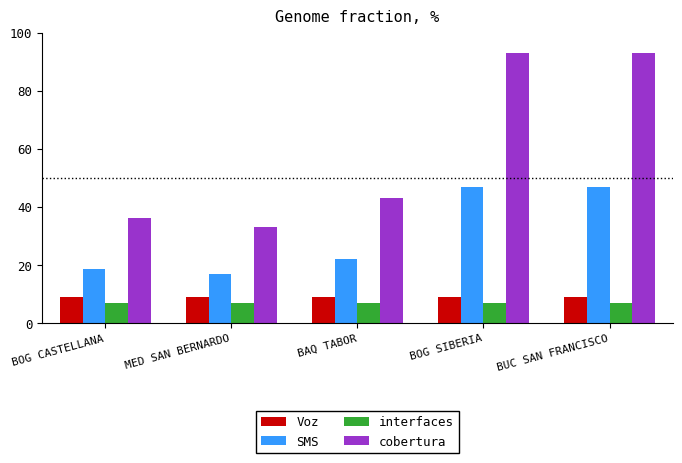

What is the difference between the highest and lowest values at BOG CASTELLANA?

29.3